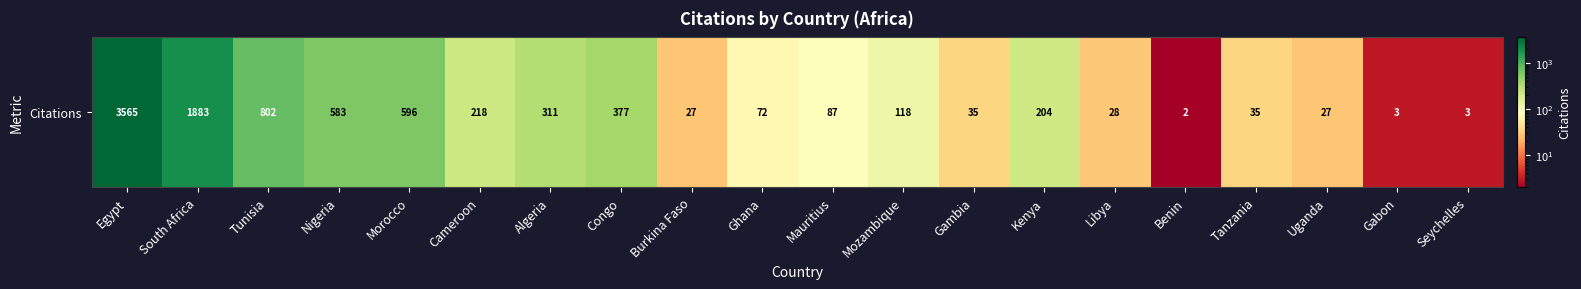

Is it true that the value at Congo is 377?

True